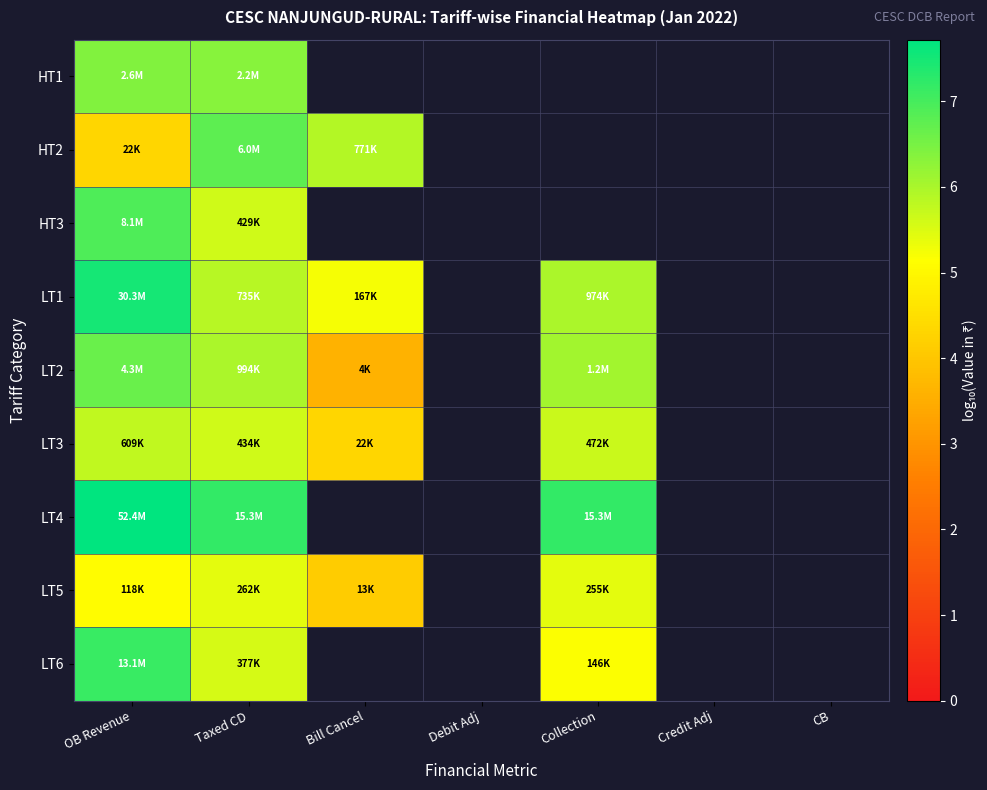

Which category has the highest value across all series?

OB Revenue